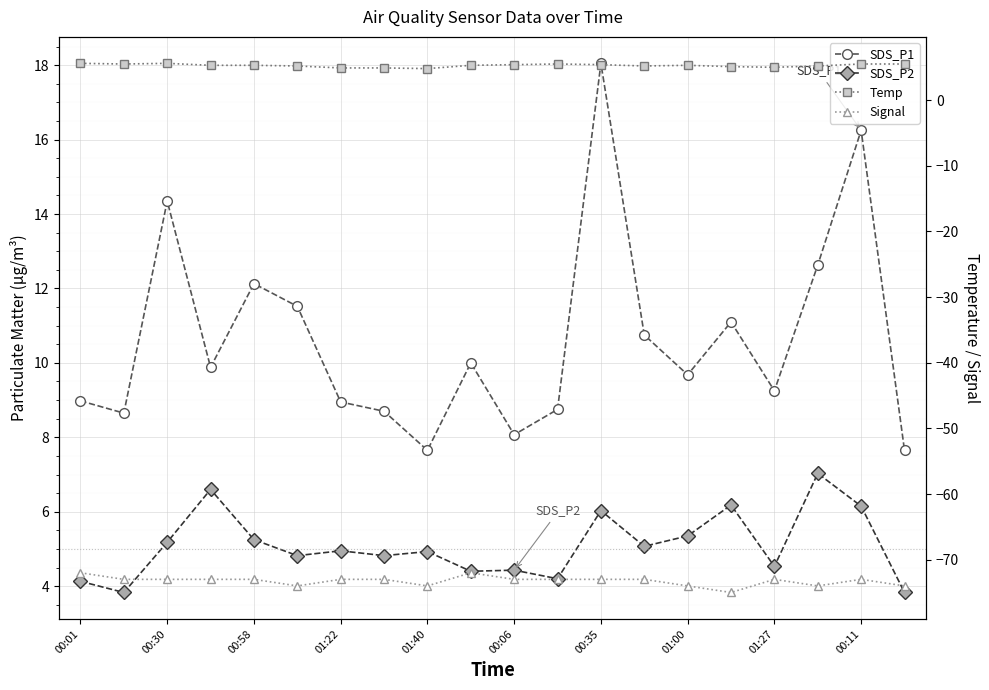

What is the label of the 6th point from the left?

00:06